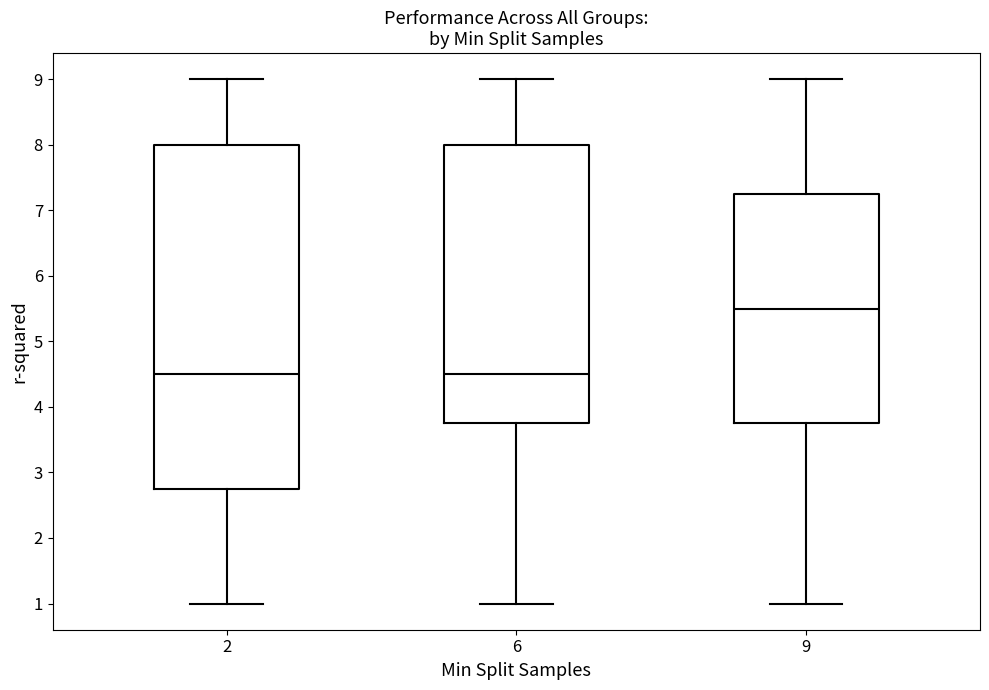

Where does the median line of the box at x = 9 sit on the y-axis? The values are not printed on the chart, so give them approximately, as read against the axis.

5.5